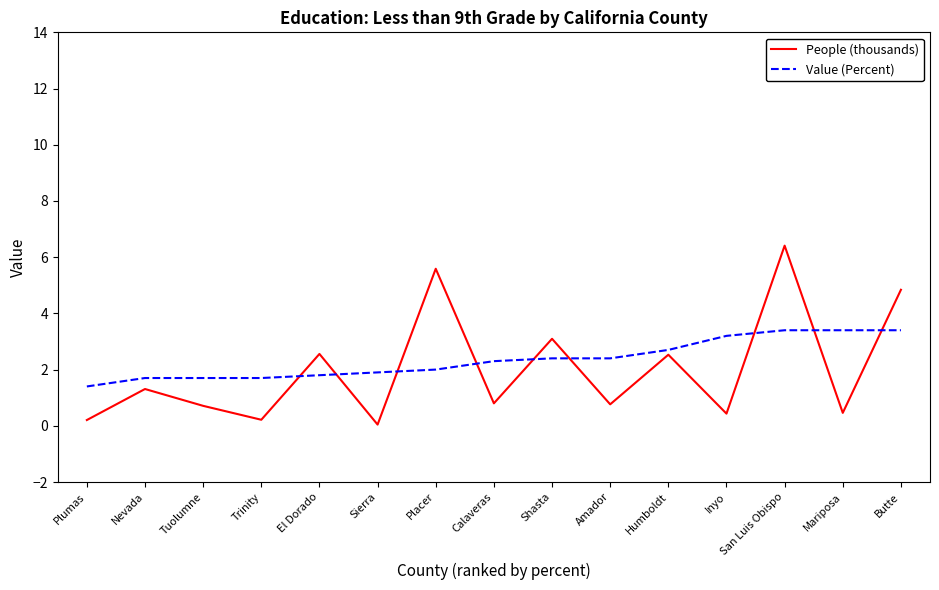

At which category is the sum across all series the highest?

San Luis Obispo